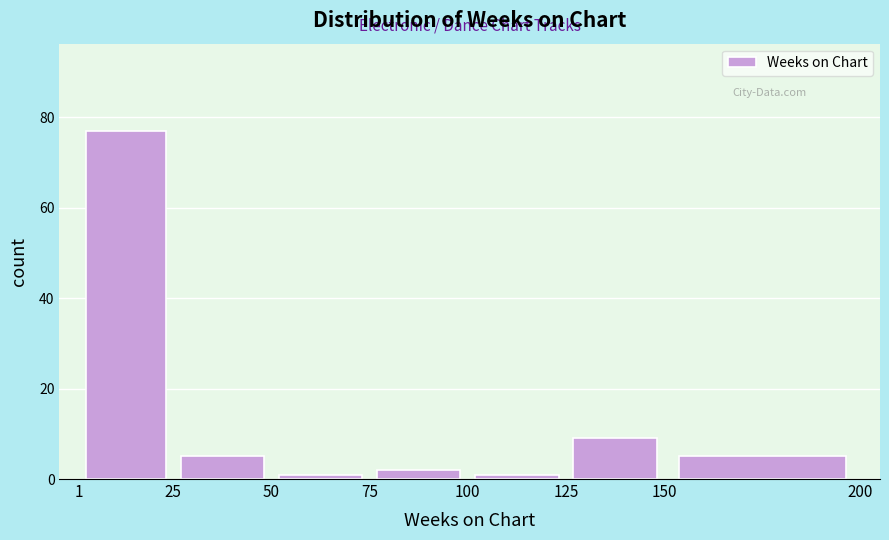

Reading left to right, list every bar in this chart as the range it spans on the x-axis followed by its height. The values are not printed on the chart, so give them approximately, as read against the axis.

1 to 25: 78
25 to 50: 6
50 to 75: under 2
75 to 100: 2
100 to 125: under 2
125 to 150: 10
150 to 200: 6